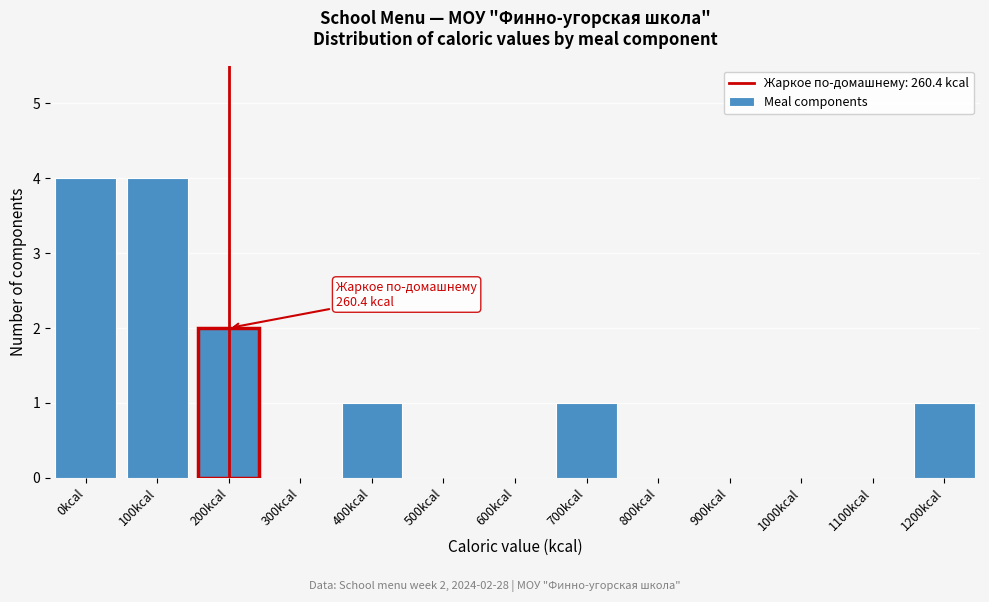

Reading left to right, list all the values displayed in this chart.

0kcal=4	100kcal=4	200kcal=2	300kcal=0	400kcal=1	500kcal=0	600kcal=0	700kcal=1	800kcal=0	900kcal=0	1000kcal=0	1100kcal=0	1200kcal=1